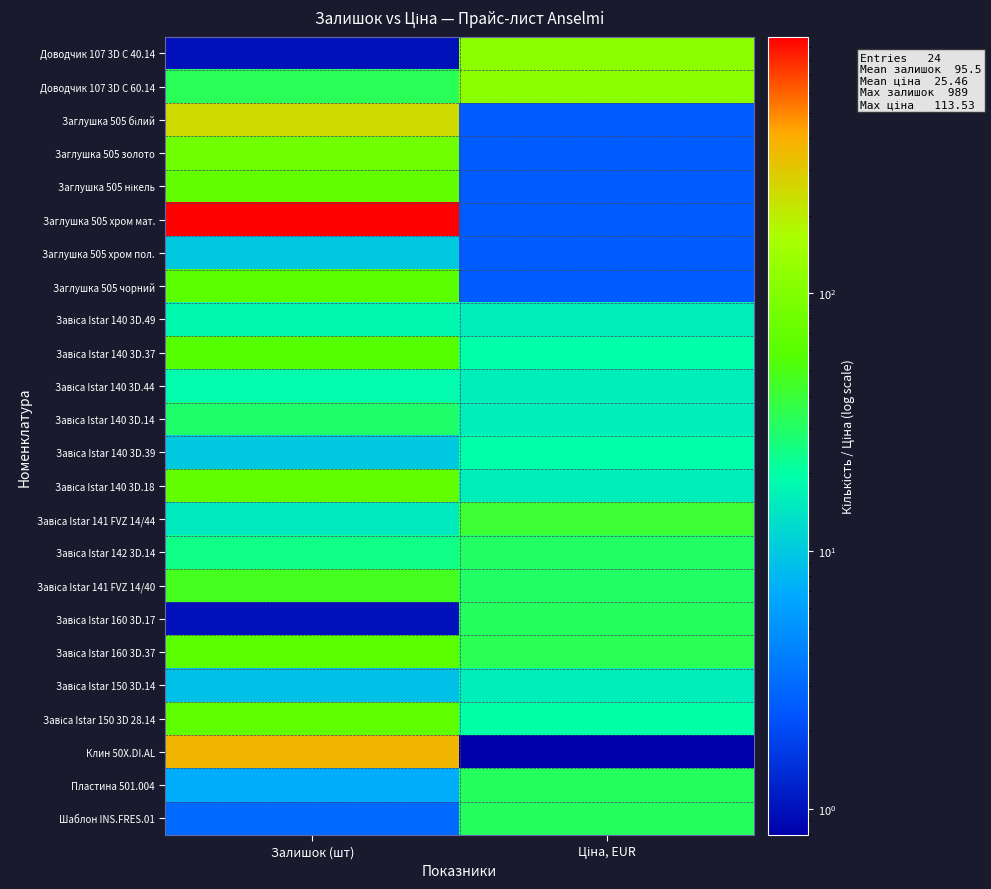

At which category does the chart reach its minimum across all series?

Ціна, EUR